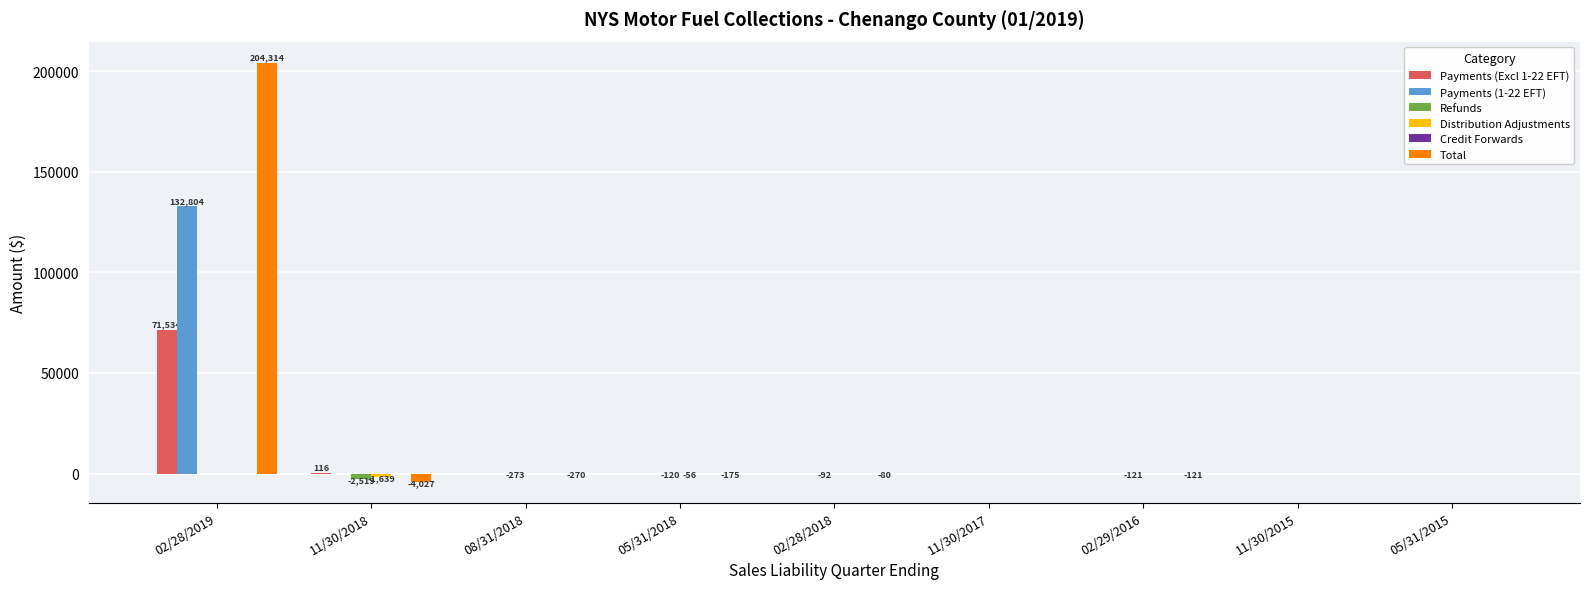

Which category has the highest value in the Total series?

02/28/2019